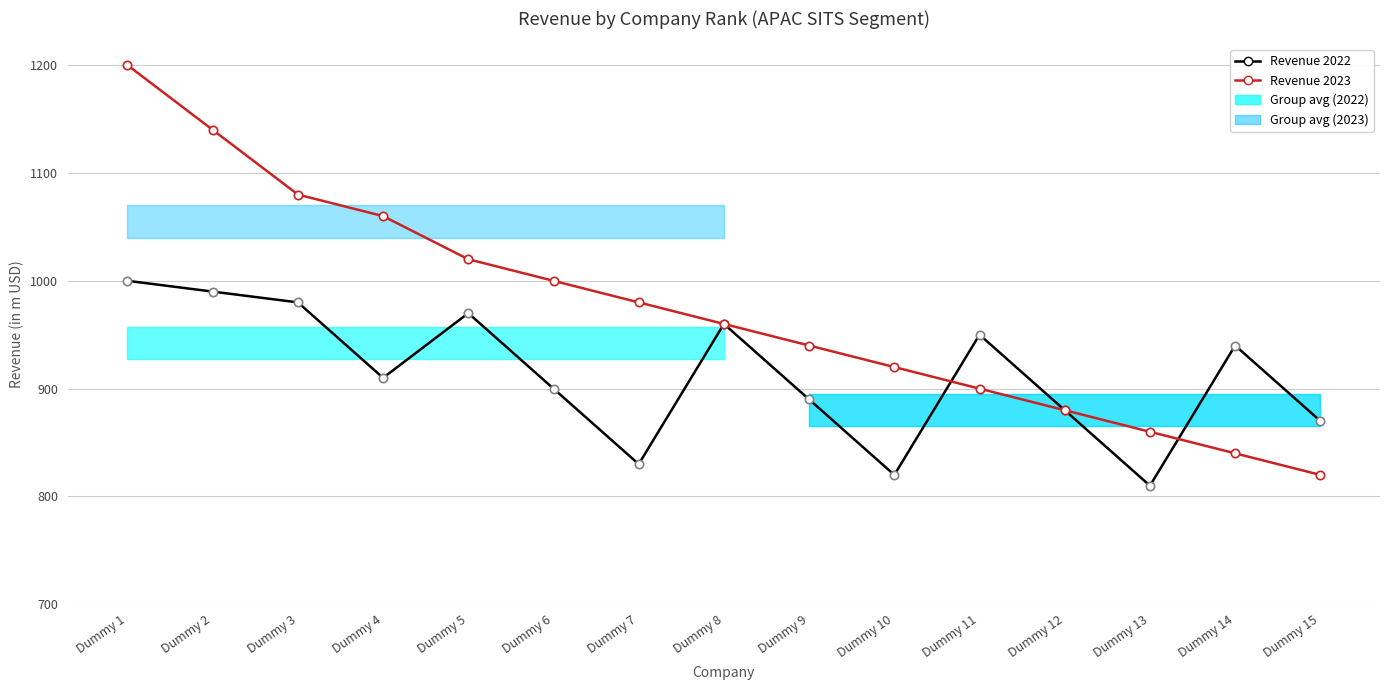

Which series has the largest total across all categories?

Revenue 2023